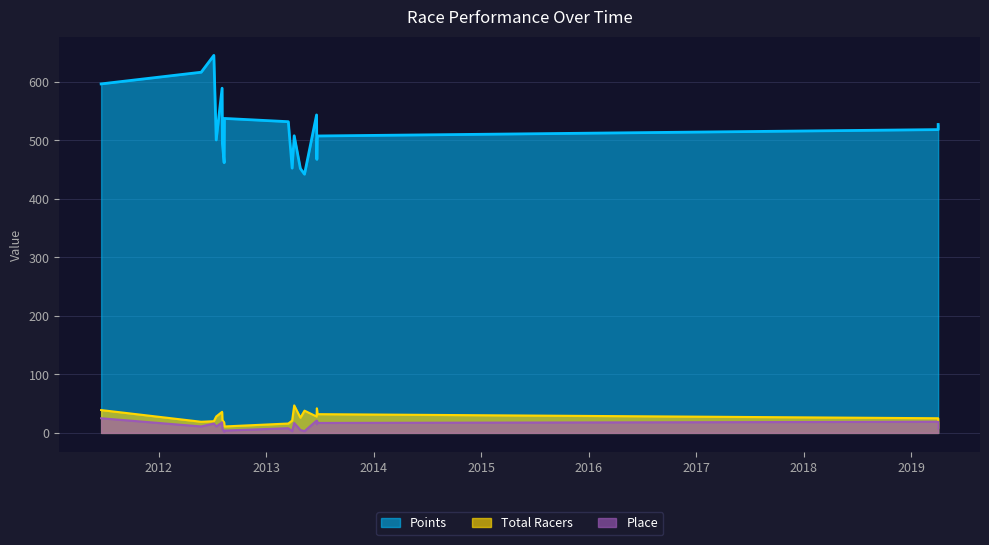

Reading left to right, transcribe all the data shown in this chart.

Points: 2011-06-20=596.1	2012-05-25=616.1	2012-07-07=644.8	2012-07-15=500.3	2012-08-04=588.7	2012-08-05=494.2	2012-08-11=461.5	2012-08-12=537.1	2013-03-17=531.6	2013-03-30=452.2	2013-04-06=507.5	2013-04-27=451.5	2013-05-11=441.8	2013-06-21=543.1	2013-06-22=467.2	2013-06-23=501.2	2013-06-24=507.2	2019-04-03=518.0	2019-04-03=526.8
Total Racers: 2011-06-20=39.0	2012-05-25=19.0	2012-07-07=20.0	2012-07-15=28.0	2012-08-04=36.0	2012-08-05=22.0	2012-08-11=18.0	2012-08-12=11.0	2013-03-17=16.0	2013-03-30=21.0	2013-04-06=47.0	2013-04-27=26.0	2013-05-11=38.0	2013-06-21=28.0	2013-06-22=42.0	2013-06-23=38.0	2013-06-24=32.0	2019-04-03=25.0	2019-04-03=9.0
Place: 2011-06-20=25.0	2012-05-25=11.0	2012-07-07=16.0	2012-07-15=11.0	2012-08-04=18.0	2012-08-05=7.0	2012-08-11=2.0	2012-08-12=4.0	2013-03-17=8.0	2013-03-30=3.0	2013-04-06=17.0	2013-04-27=5.0	2013-05-11=3.0	2013-06-21=21.0	2013-06-22=15.0	2013-06-23=20.0	2013-06-24=17.0	2019-04-03=19.0	2019-04-03=8.0